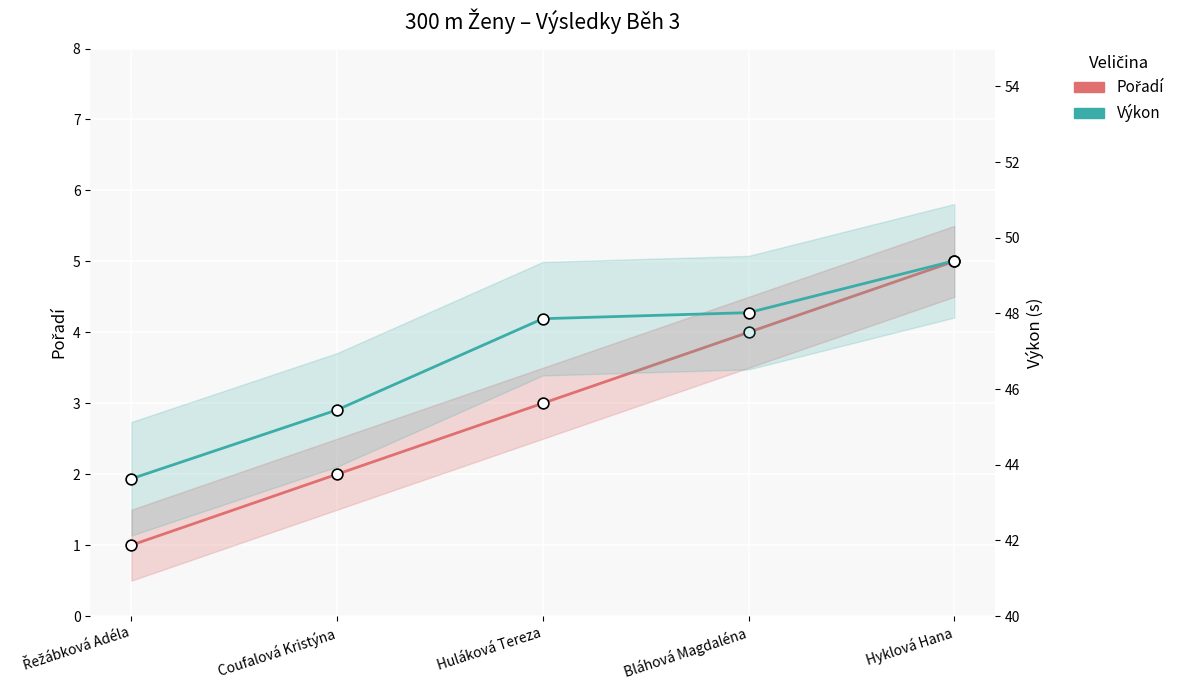

At which category is the sum across all series the highest?

Hyklová Hana